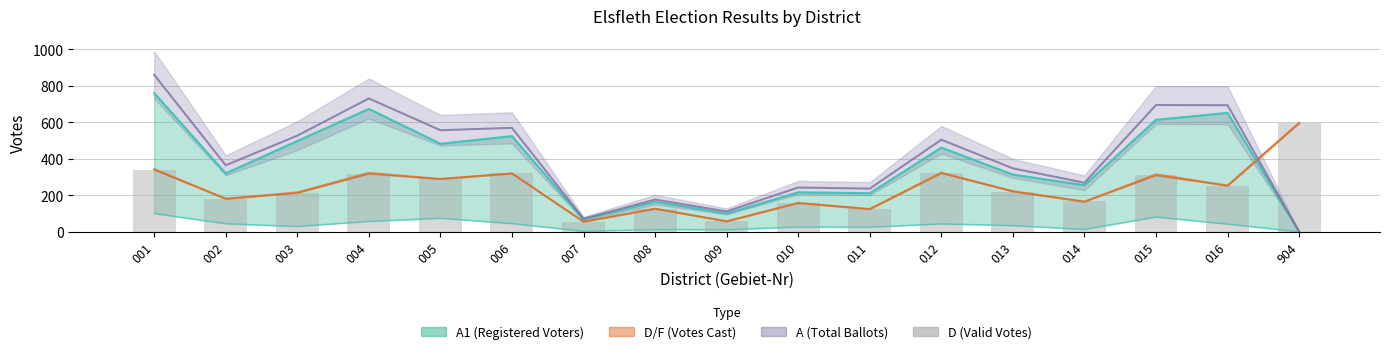

Does the chart contain stacked bars?

No